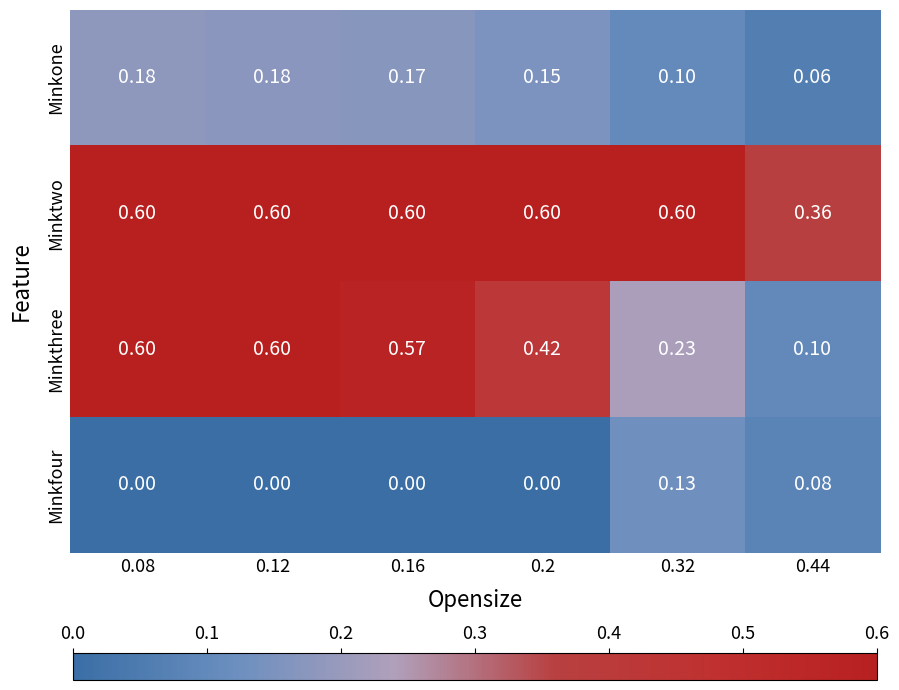

Rank the series by their average value, from highest to lowest.

Minktwo, Minkthree, Minkone, Minkfour